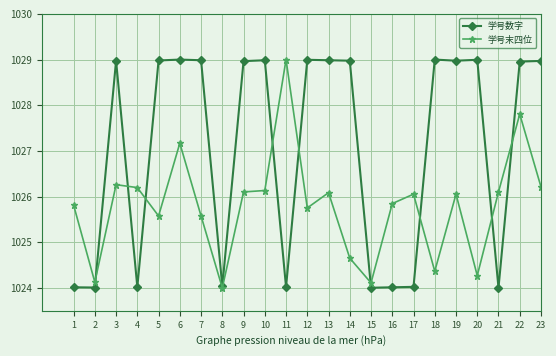

At how many categories does at least one series exceed 1027?

15